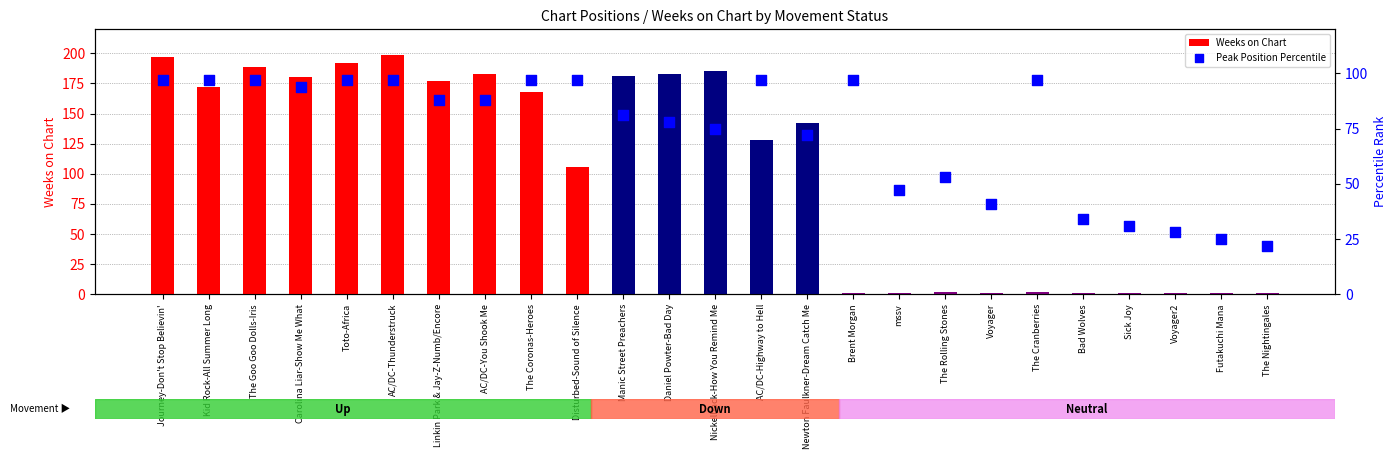

What is the total value across all series at Carolina Liar-Show Me What?

274